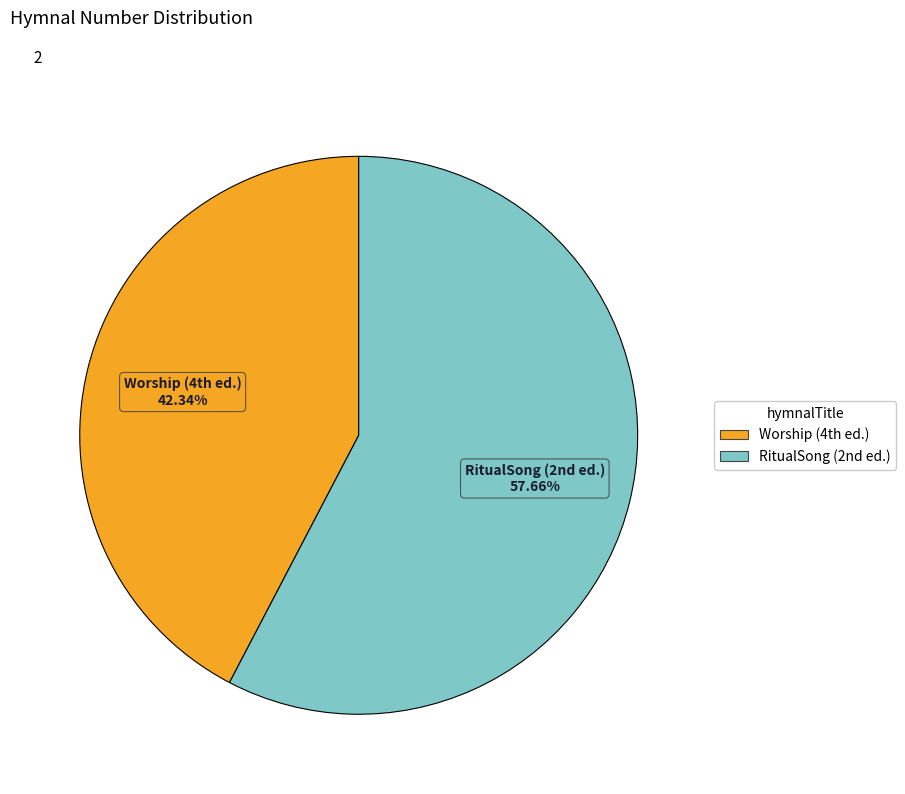

What is the majority slice?

RitualSong (2nd ed.)